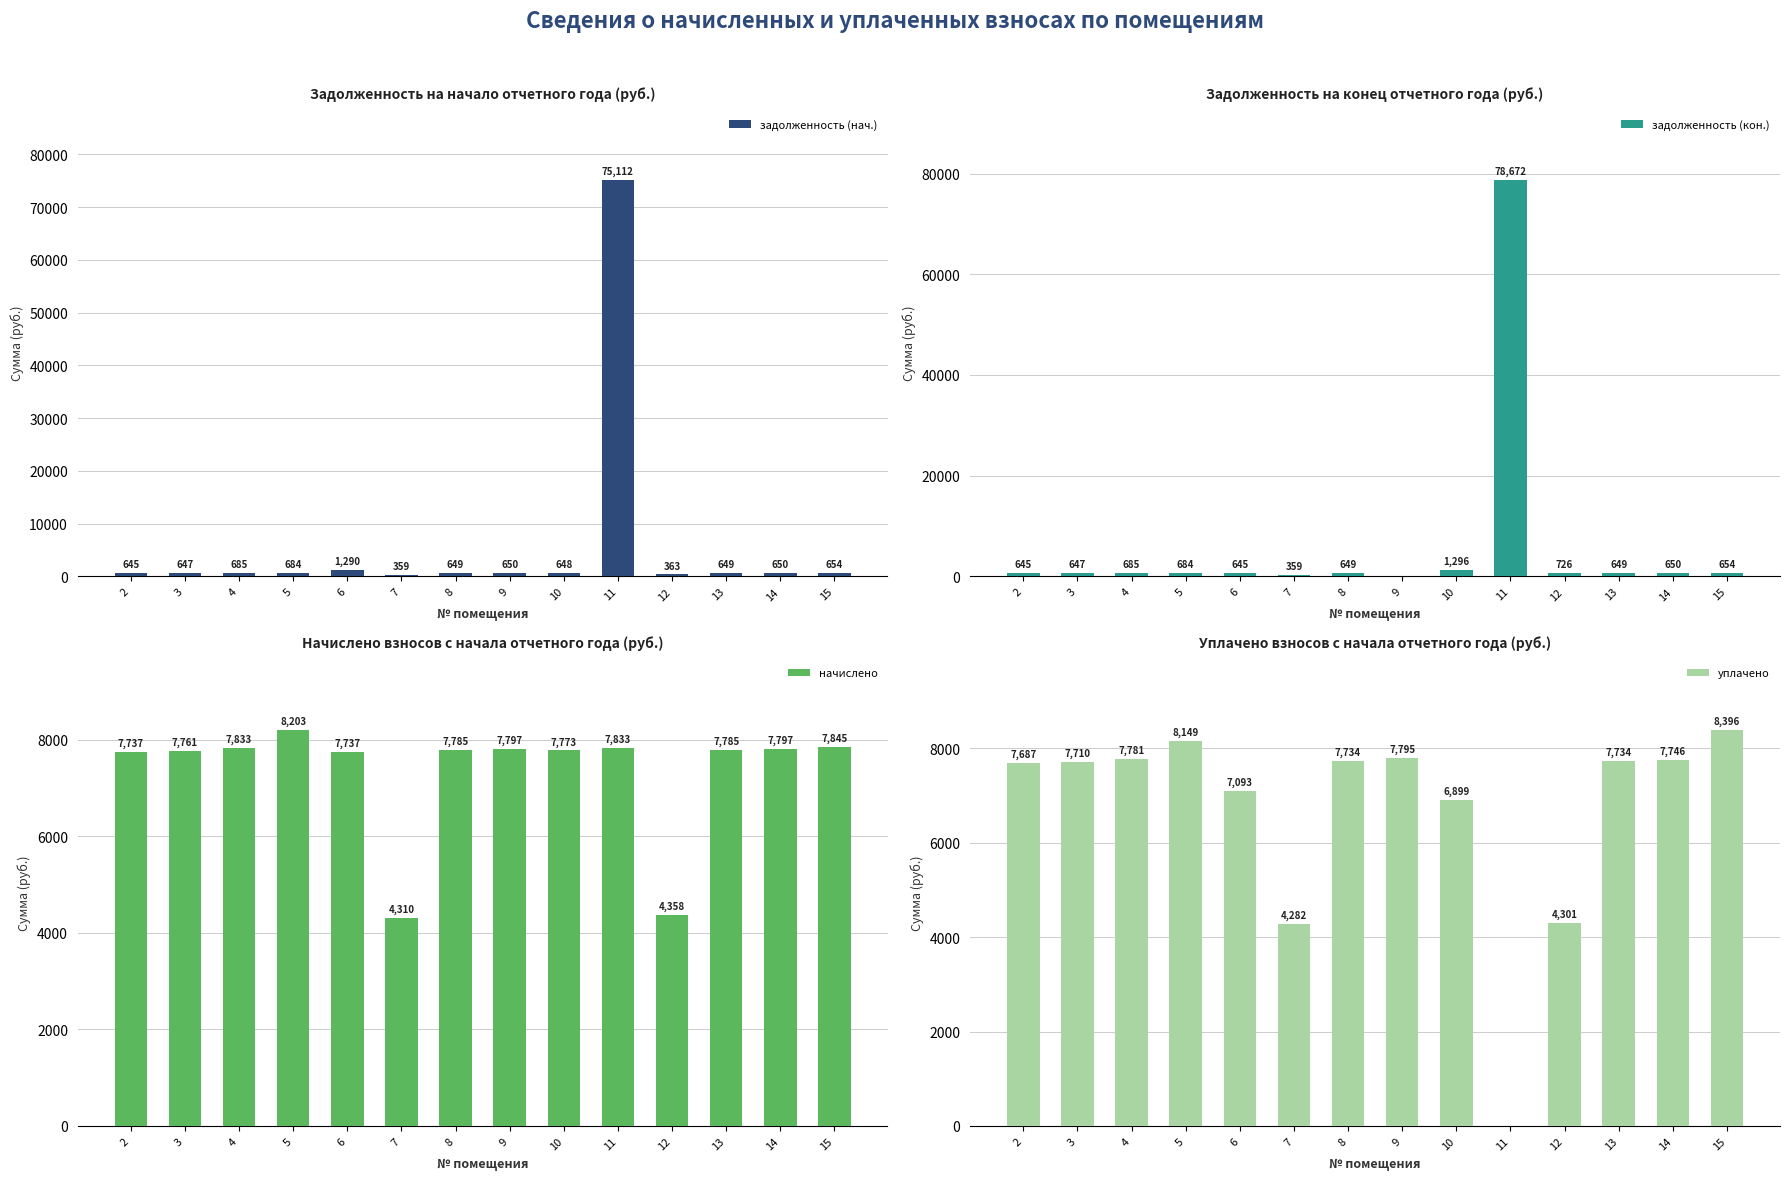

How many data points in уплачено are less than 7734?

7